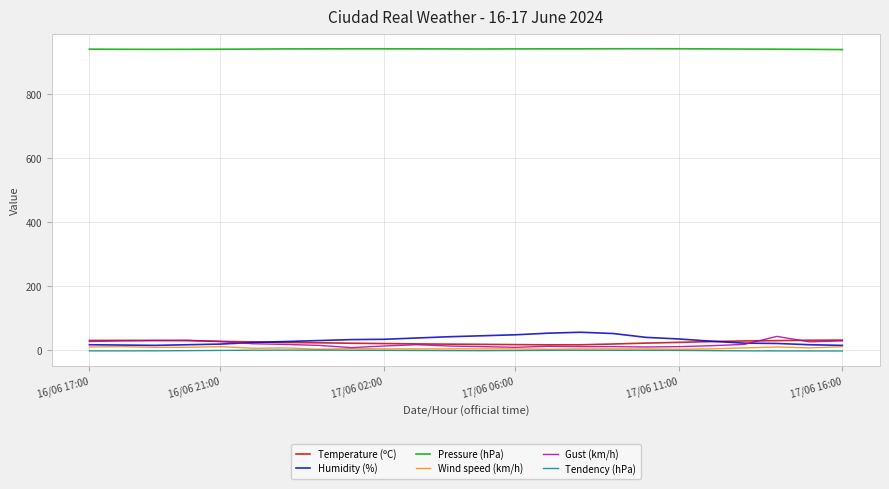

True or false: Pressure (hPa) and Tendency (hPa) intersect in this chart.

False